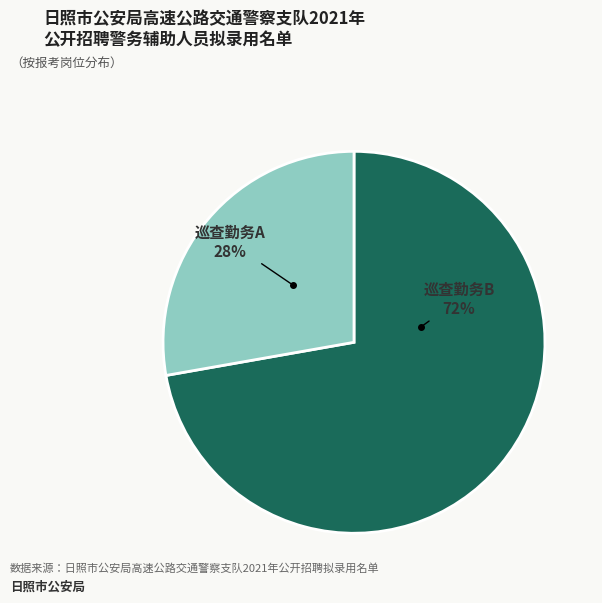

To the nearest percent, what is the difference between the largest and smallest slice percentages?

44%